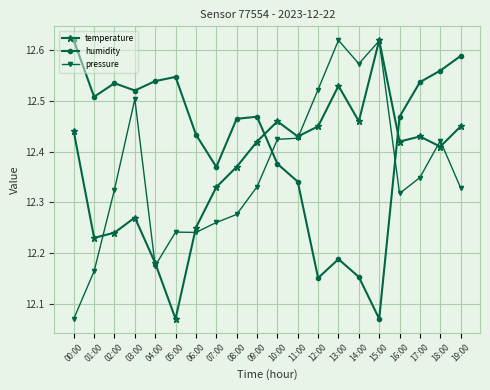

True or false: humidity has a value of 6.1 at 17:00.

False